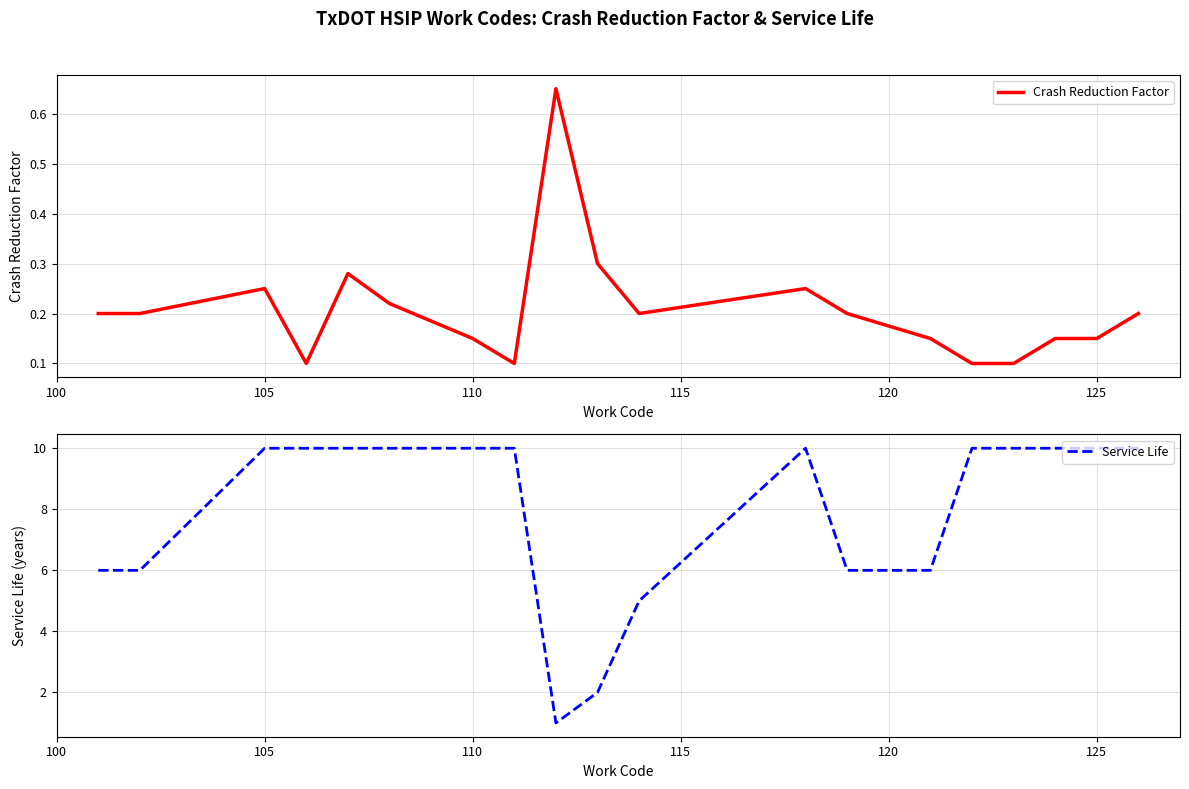

List the series in order of their peak value, highest first.

Service Life, Crash Reduction Factor